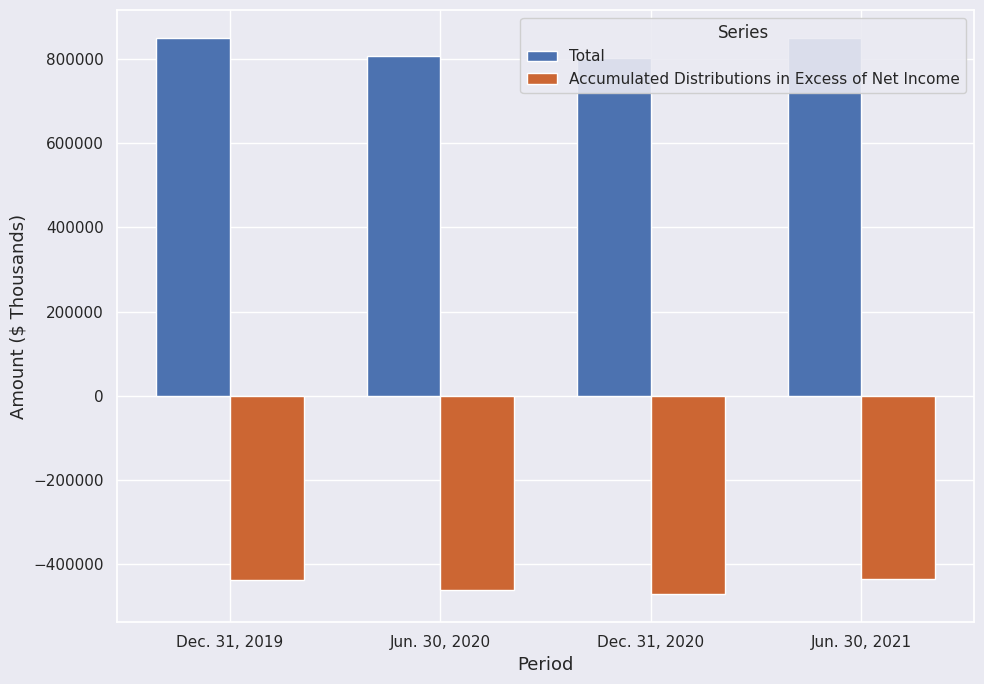

What is the difference between the Total values at Dec. 31, 2019 and Dec. 31, 2020?

46886